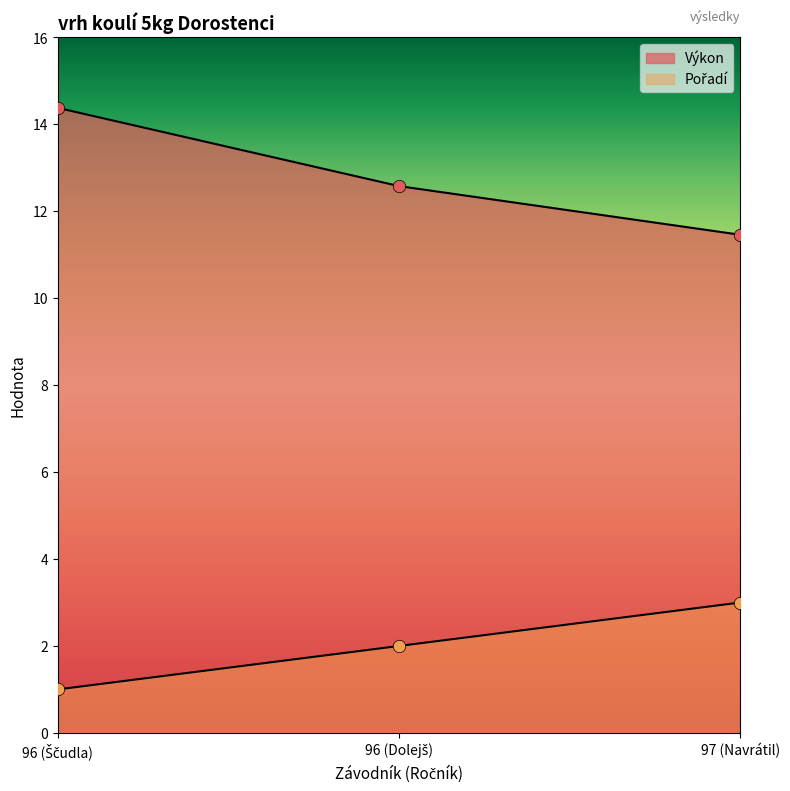

Which series reaches the maximum Y coordinate?

Výkon